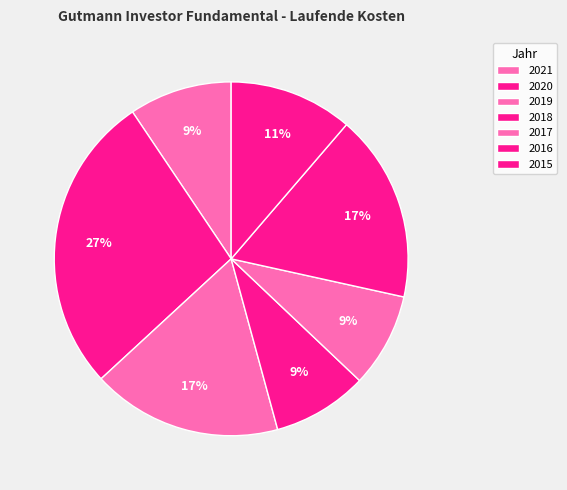

Is there any slice that represents more than half of the pie?

No